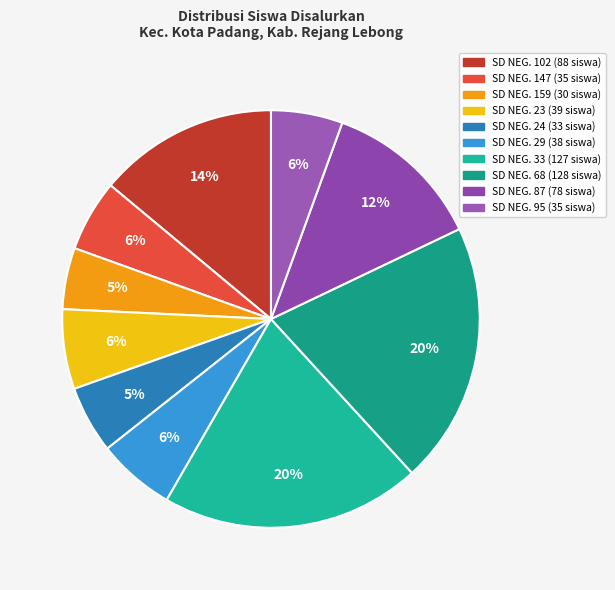

To the nearest percent, what is the average slice percentage?

10%